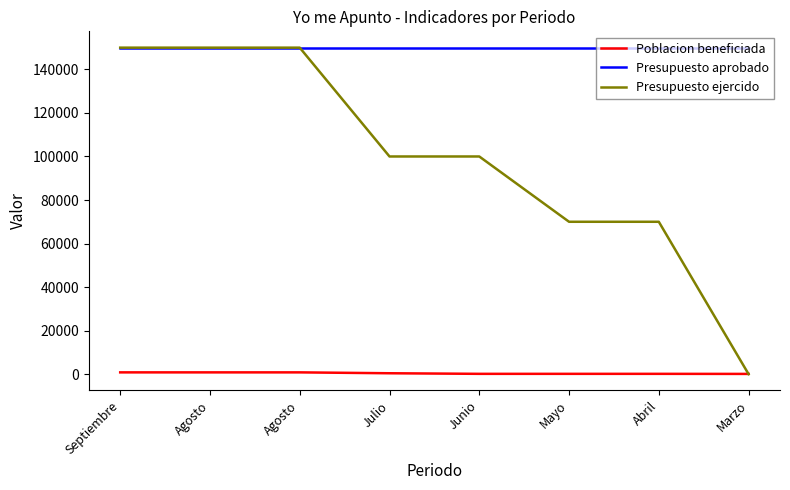

Count the Presupuesto ejercido values in the range 70000 to 150000.

7